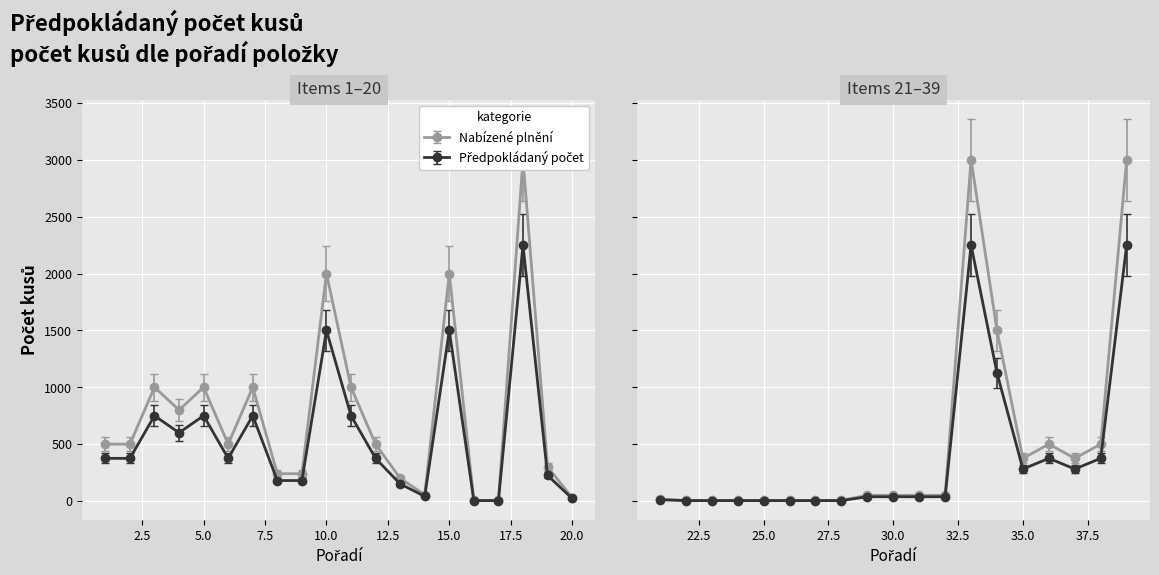

Does the chart display data point markers on the line(s)?

Yes